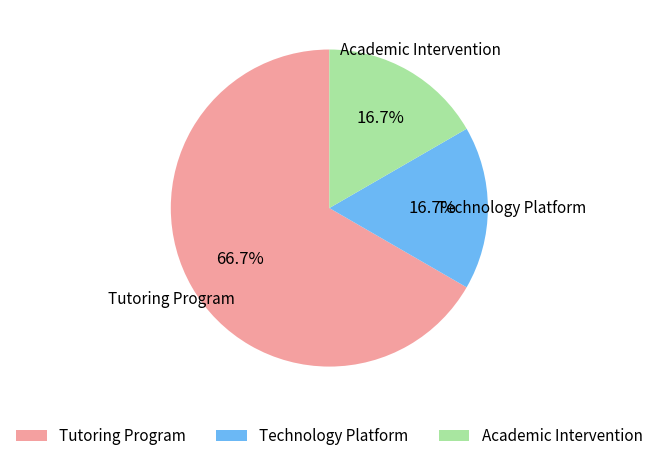

What portion of the pie excludes Technology Platform?

83.3%